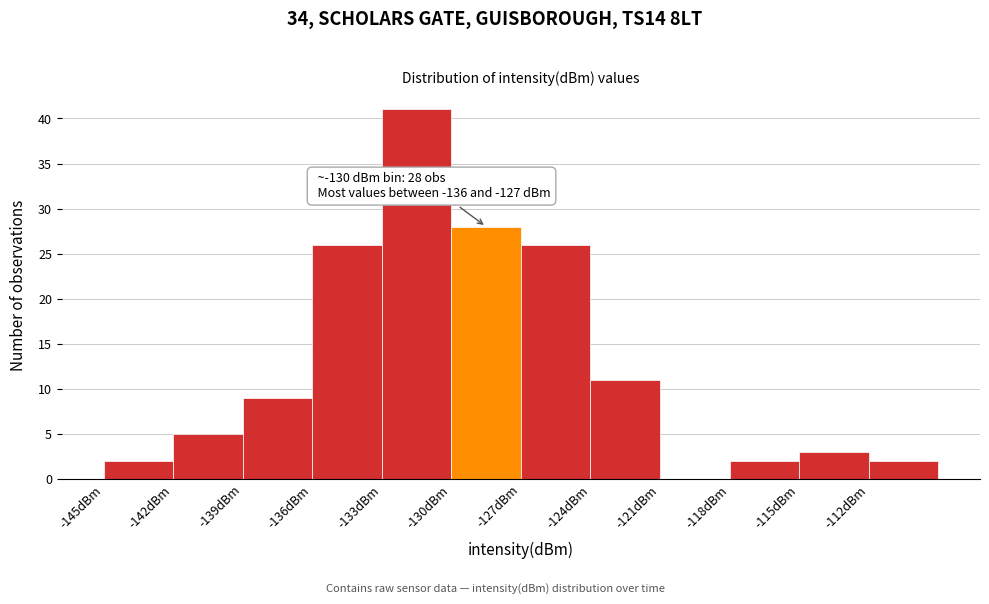

Over which range of the x-axis is the bar tallest?

-133 to -130